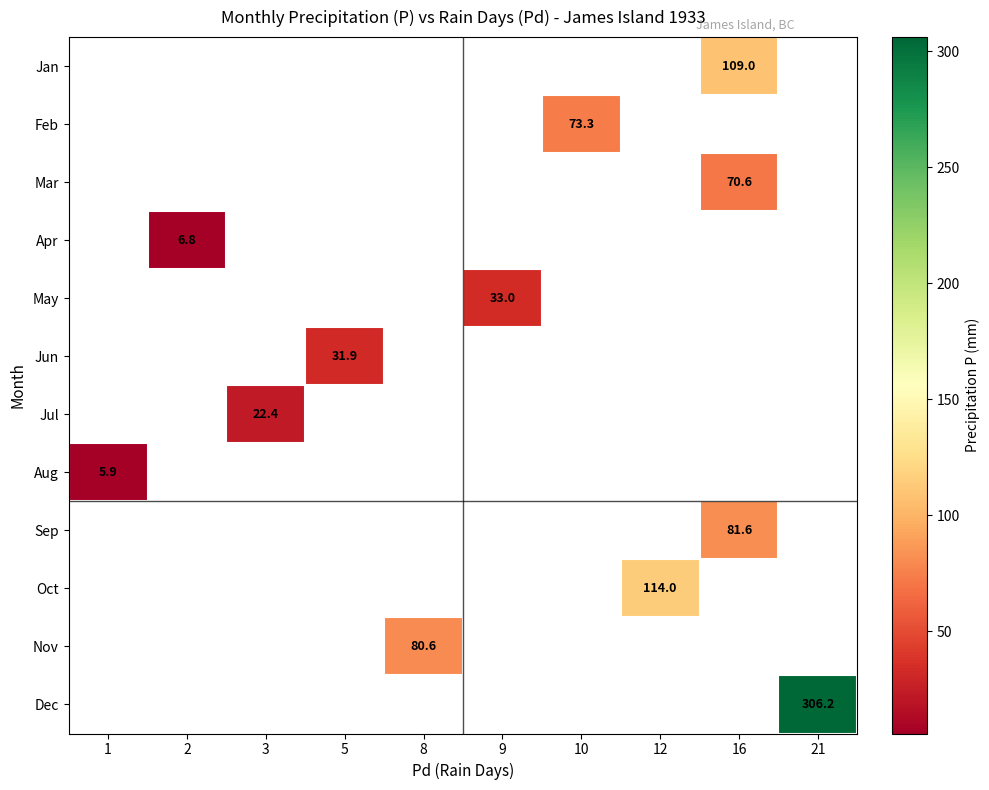

Is it true that Sep equals 81.6 at 16?

True